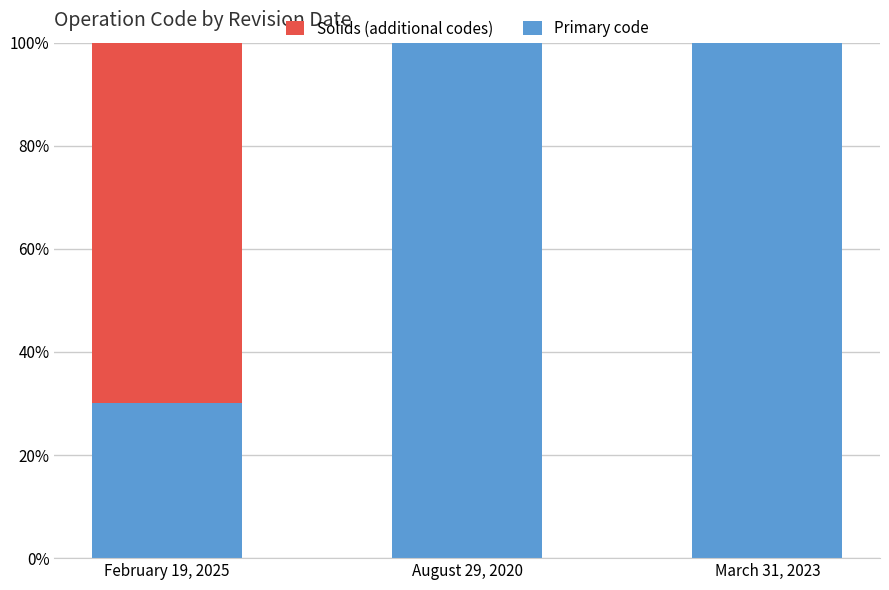

What is the total value across all series at August 29, 2020?

100.0